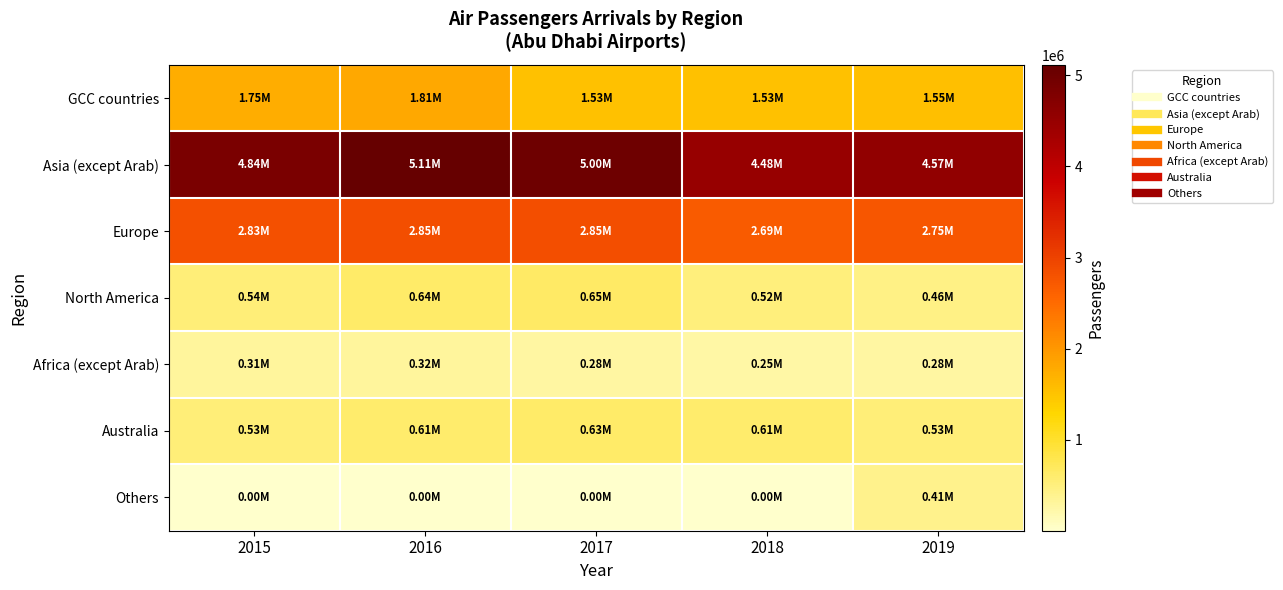

Reading right to left, extract all data points from this chart.

GCC countries: 2019=1550188	2018=1529342	2017=1529150	2016=1805190	2015=1753222
Asia (except Arab): 2019=4568191	2018=4480589	2017=4995176	2016=5114609	2015=4839961
Europe: 2019=2752821	2018=2693737	2017=2851746	2016=2852072	2015=2825223
North America: 2019=460447	2018=515467	2017=652836	2016=635293	2015=537486
Africa (except Arab): 2019=275276	2018=247633	2017=281123	2016=318721	2015=313222
Australia: 2019=532019	2018=612659	2017=632415	2016=610998	2015=532518
Others: 2019=413386	2018=4461	2017=4907	2016=4367	2015=3541